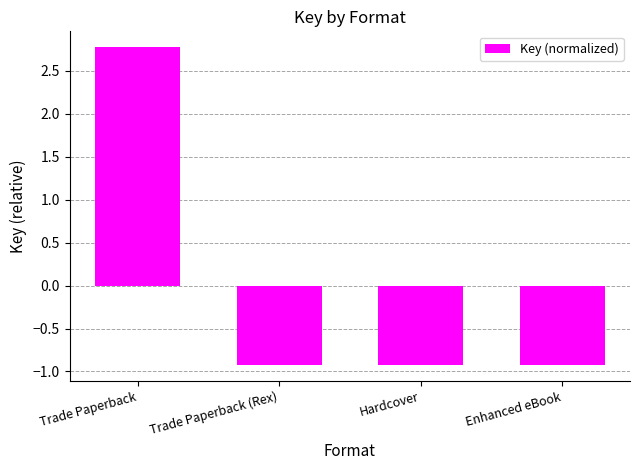

How many values exceed 0?

1